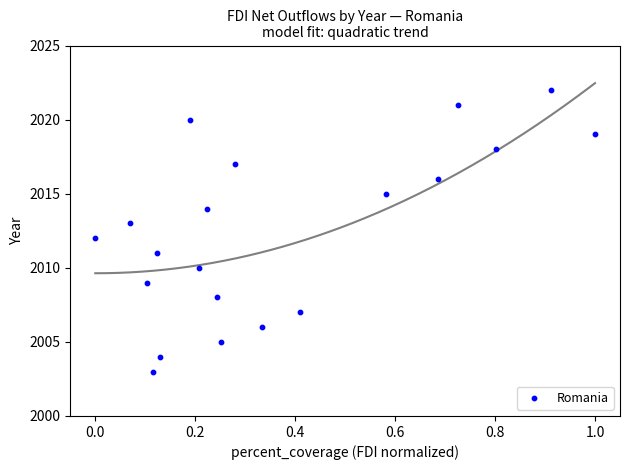

What is the range of Y values (max minus min)?

19